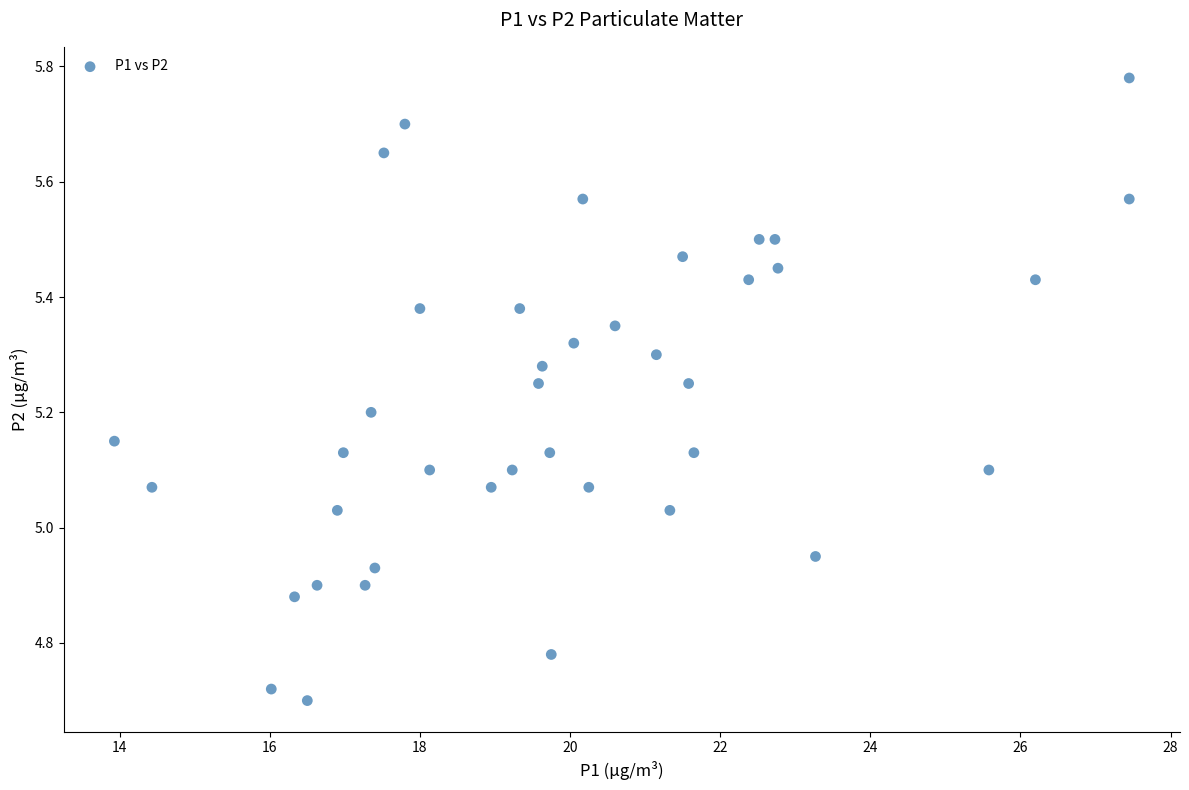

What is the range of X values (max minus min)?

13.5